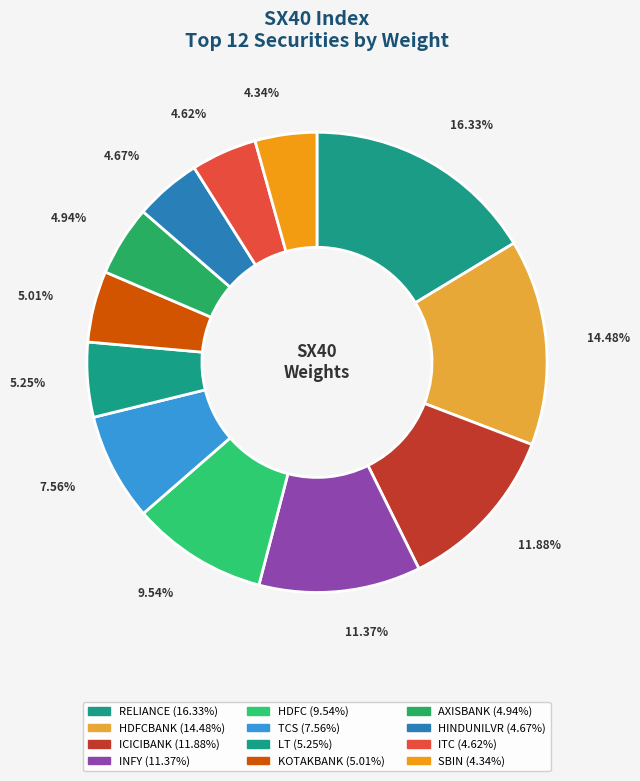

Which slice is the largest?

RELIANCE